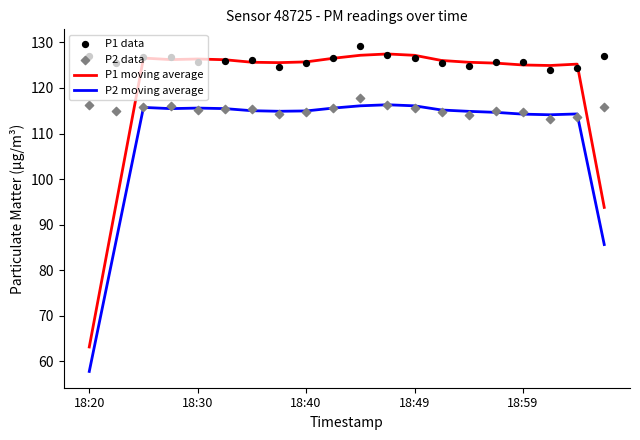

Which series reaches the maximum Y coordinate?

P1 data